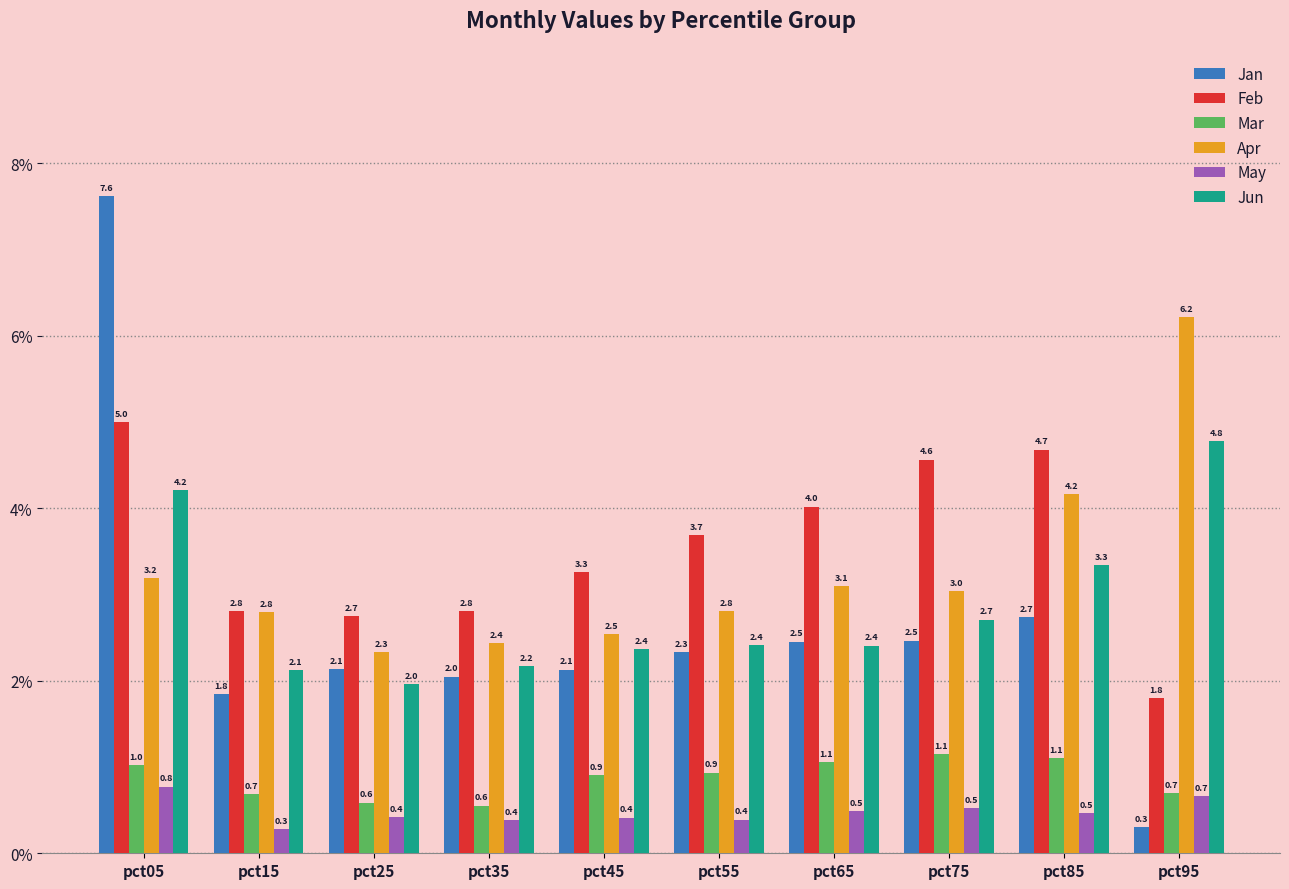

Between pct25 and pct95, which series saw the biggest shift?

Apr